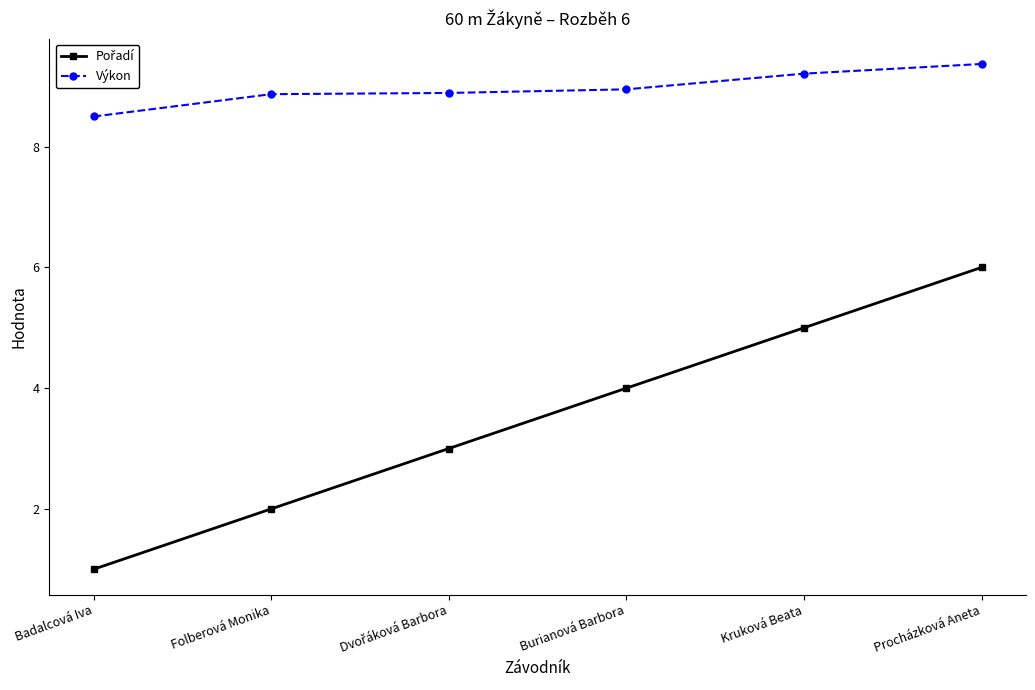

The Výkon series shows 5.7 at Burianová Barbora. True or false?

False